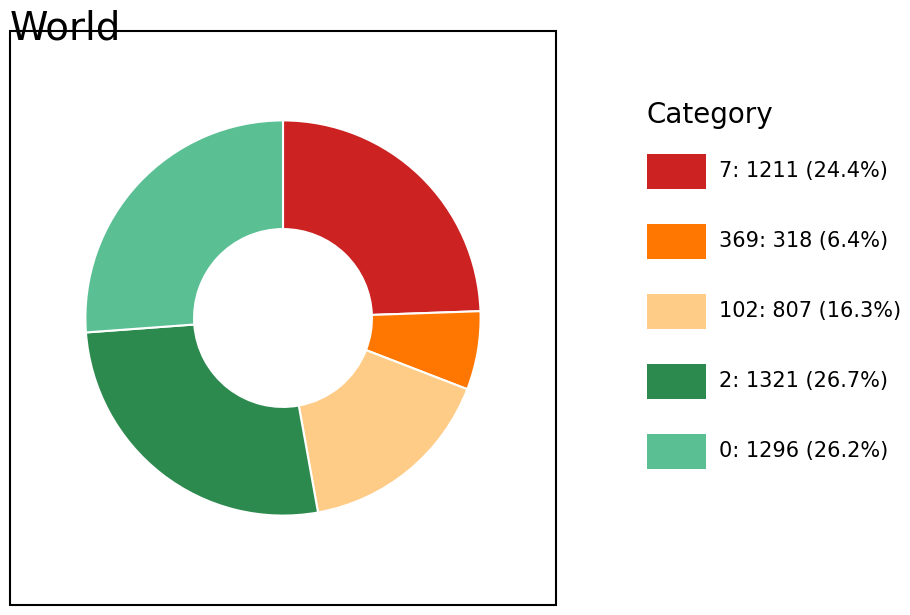

Does any single category account for the majority?

No